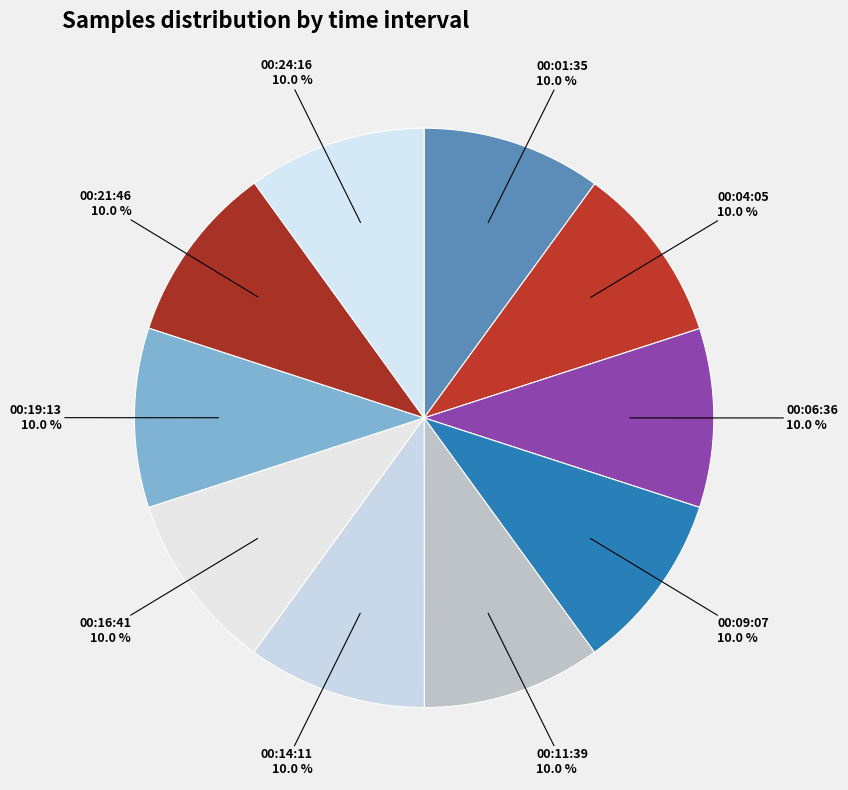

Is 00:24:16 the majority of the pie?

No